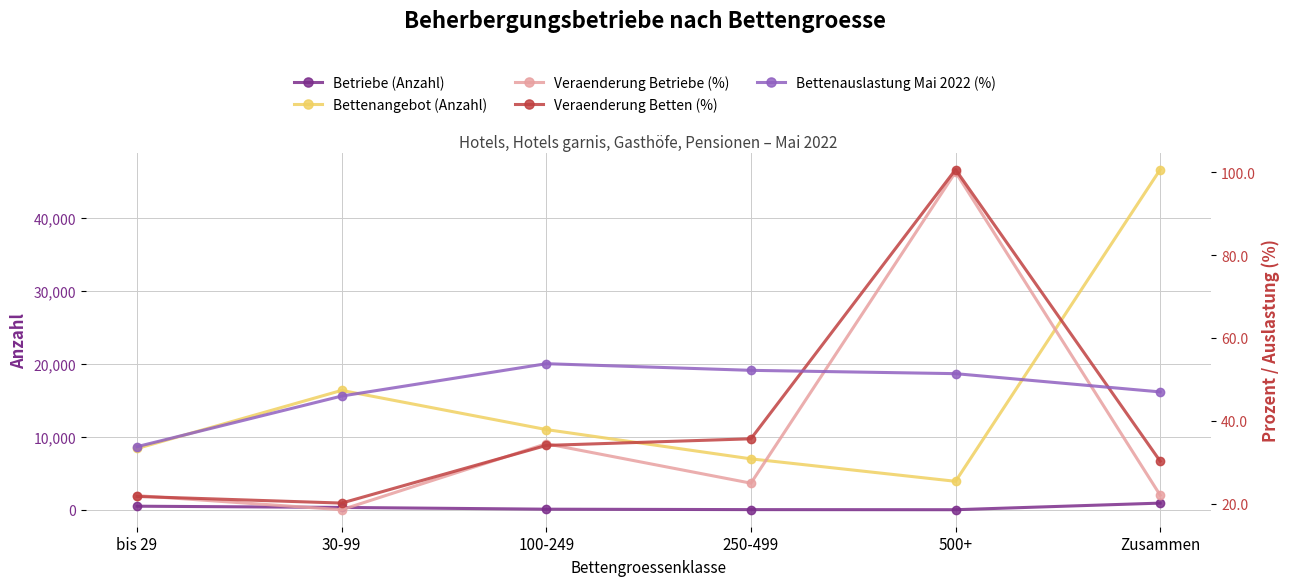

Which series has the largest total across all categories?

Bettenangebot (Anzahl)